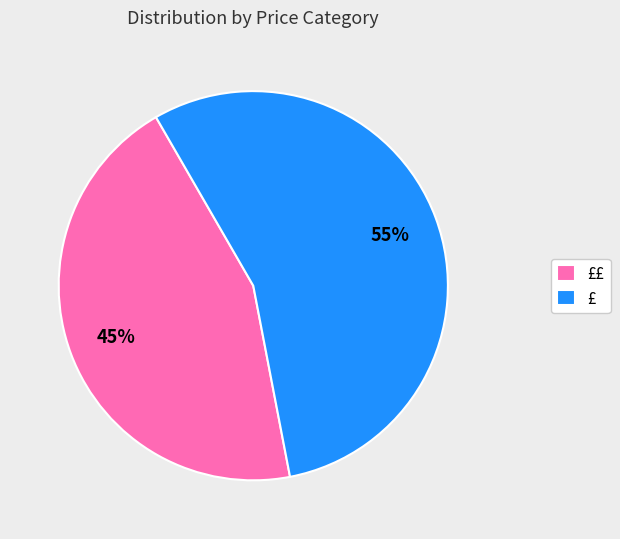

Does £ represent more than half of the total?

Yes